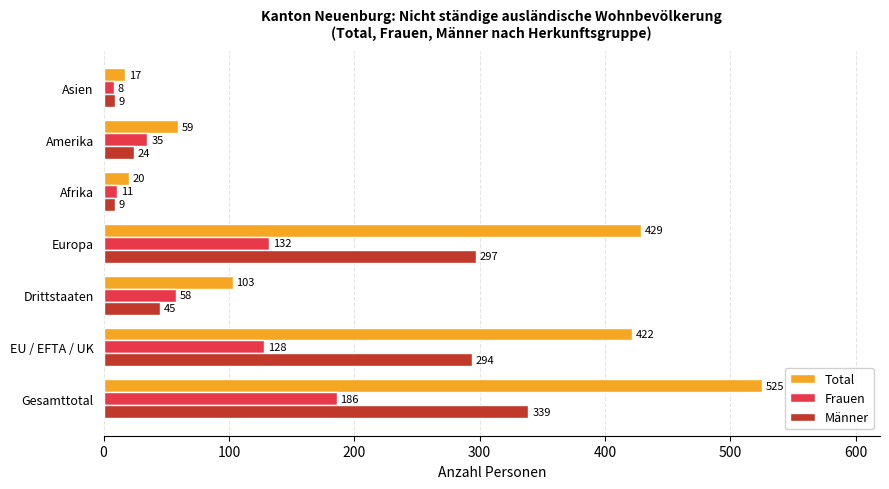

True or false: Männer has a value of 45 at Drittstaaten.

True